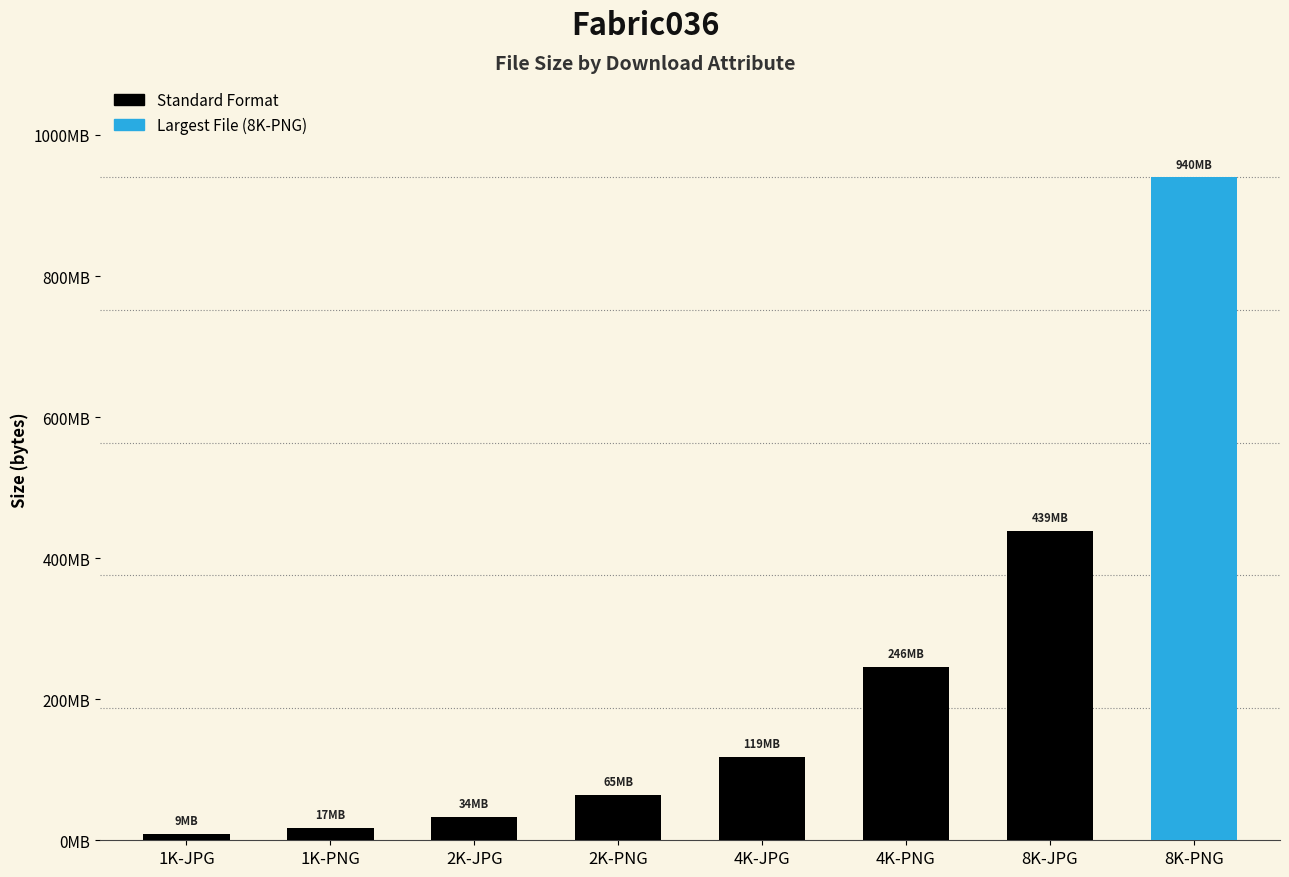

Where is the data nearest to the value 474541382?

8K-JPG